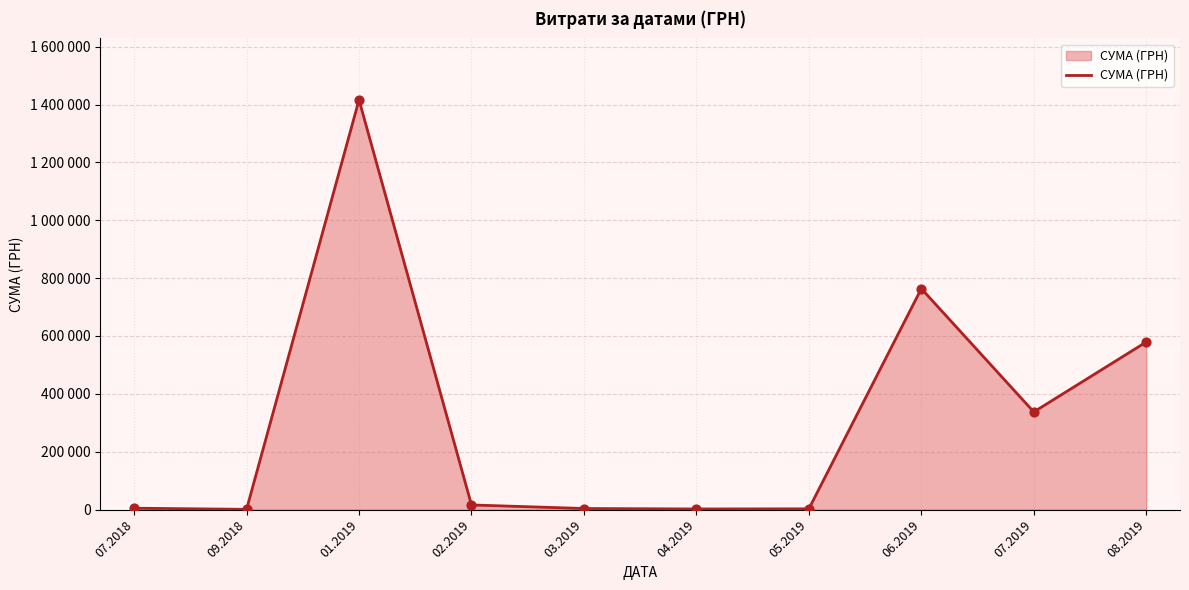

Between 05.2019 and 07.2019, which is larger?

07.2019